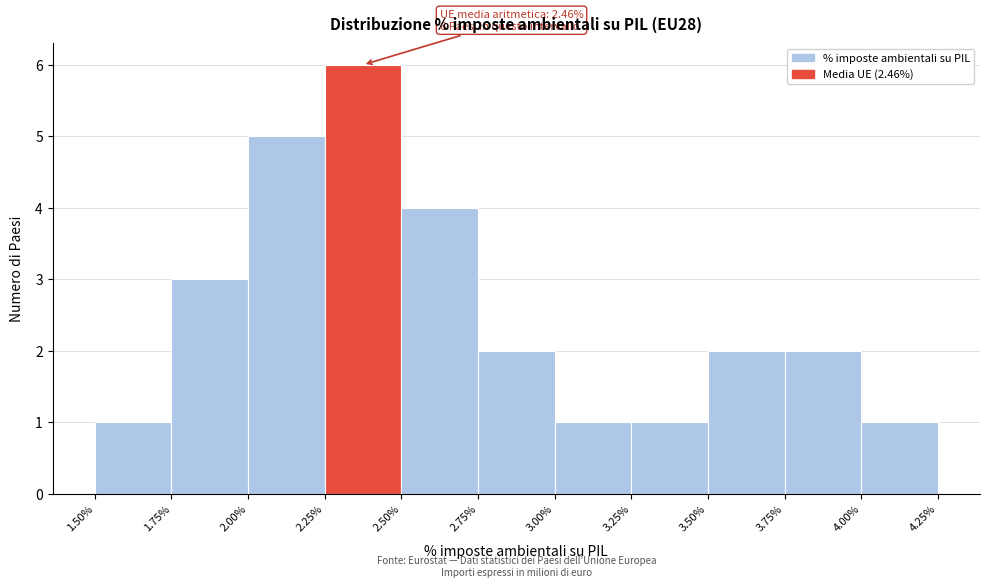

Over which range of the x-axis is the bar tallest?

2.25% to 2.50%